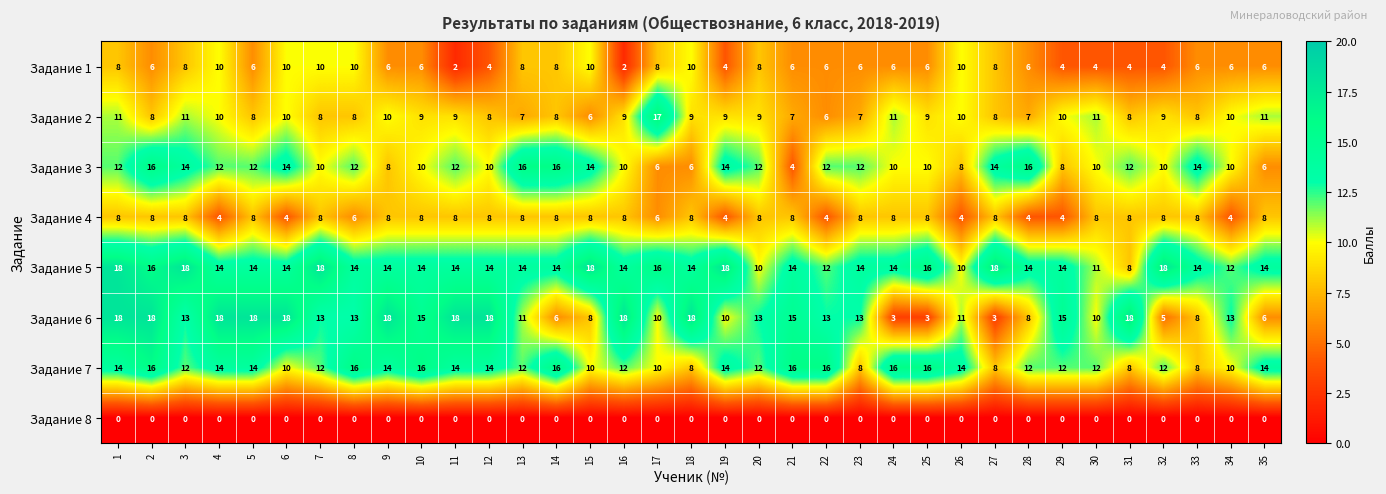

What is the maximum value shown in the chart?

18